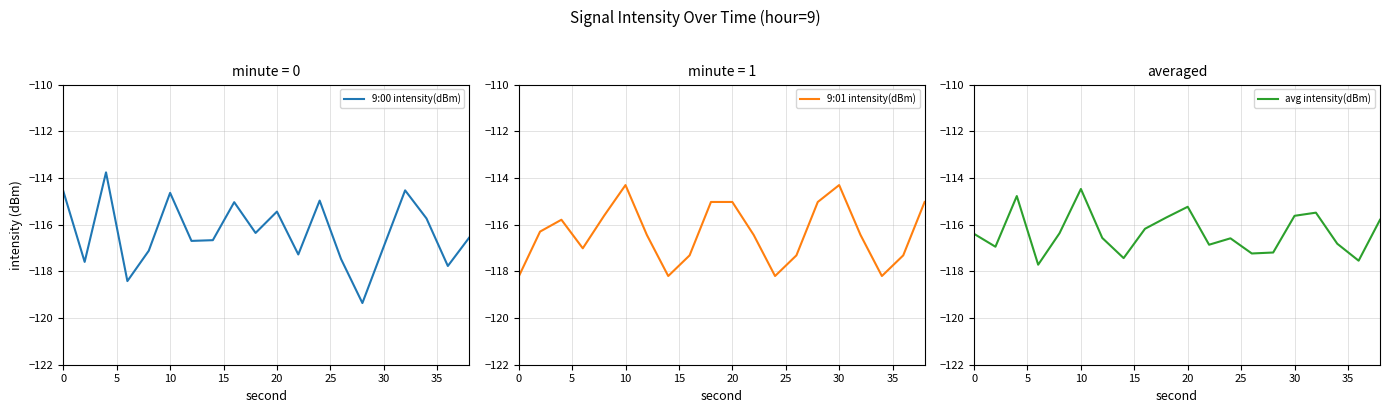

What is the spread (max minus min) of values at 15?

1.4